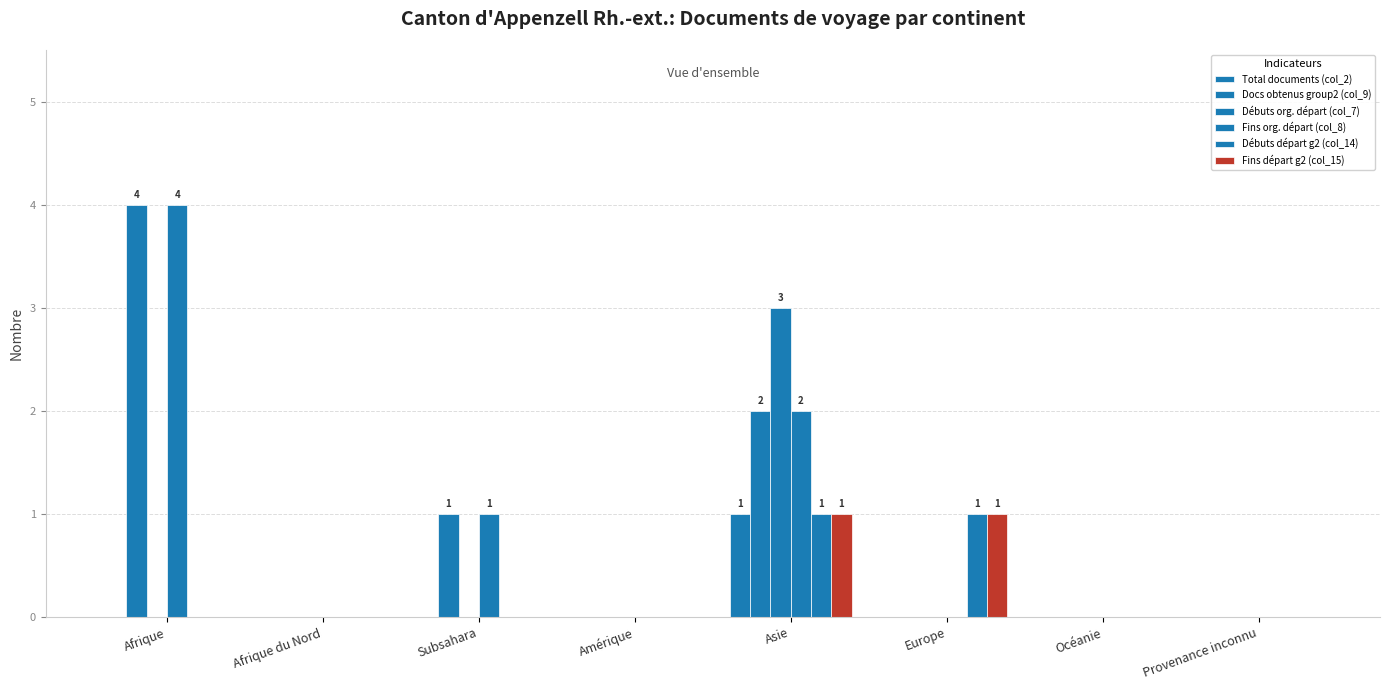

Reading left to right, extract all data points from this chart.

Total documents (col_2): 0	0	0	0	1	0	0	0
Docs obtenus group2 (col_9): 4	0	1	0	2	0	0	0
Débuts org. départ (col_7): 0	0	0	0	3	0	0	0
Fins org. départ (col_8): 4	0	1	0	2	0	0	0
Débuts départ g2 (col_14): 0	0	0	0	1	1	0	0
Fins départ g2 (col_15): 0	0	0	0	1	1	0	0